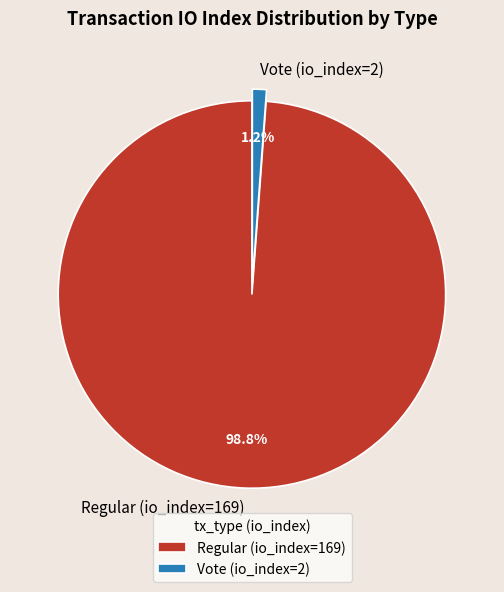

Combined, what portion of the pie is Vote (io_index=2) and Regular (io_index=169)?

100.0%